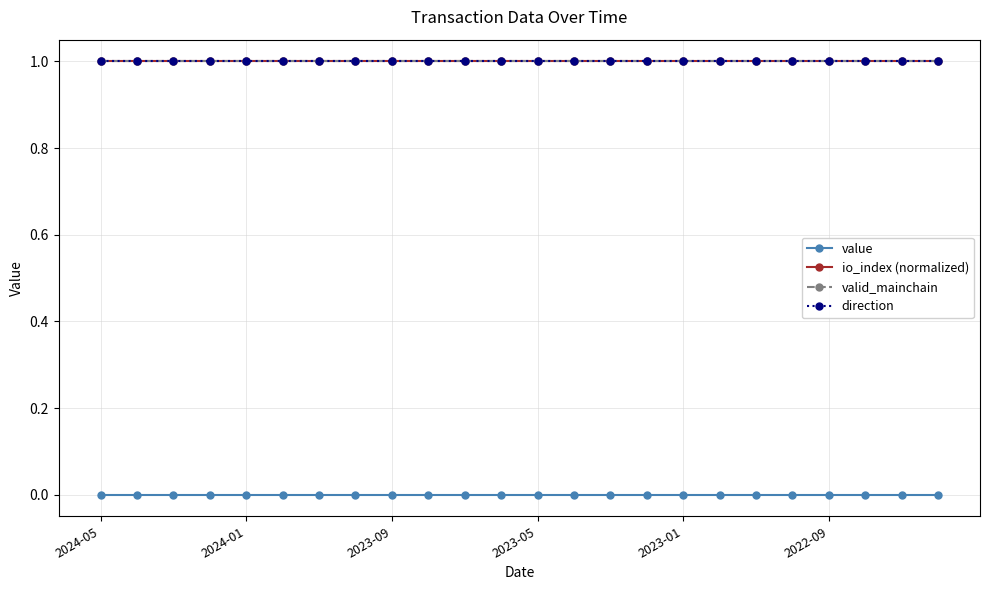

At how many categories does at least one series exceed 0?

24